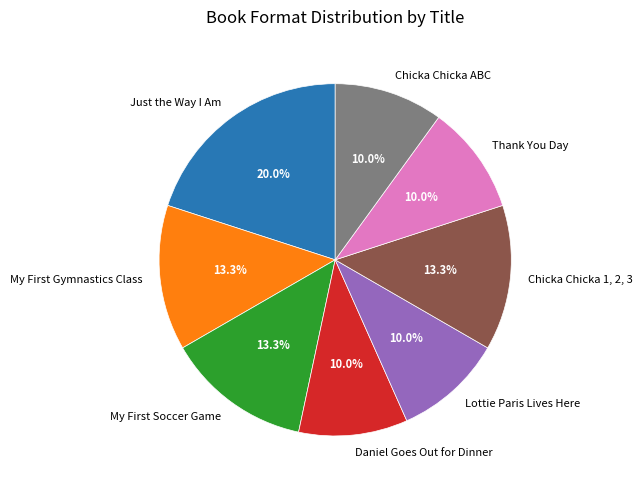

How many segments does this pie chart have?

8